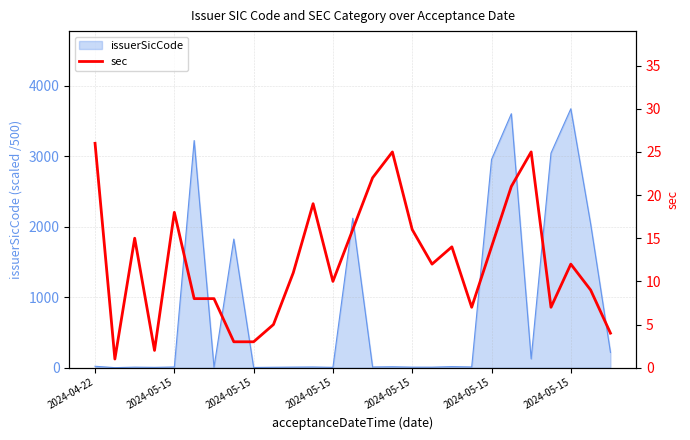

What is the value of the 19th point from the left?

14